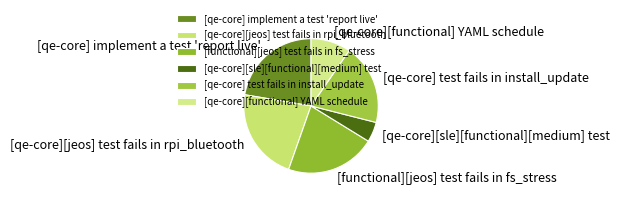

Do [qe-core] test fails in install_update and [qe-core] implement a test 'report live' together represent more than half of the pie?

No